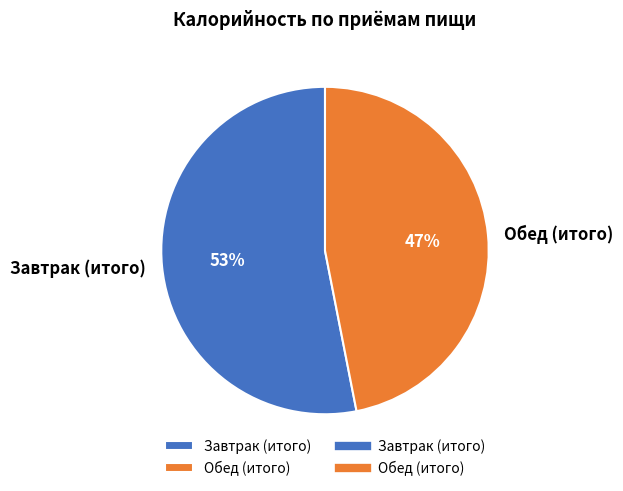

Which slice is the largest?

Завтрак (итого)